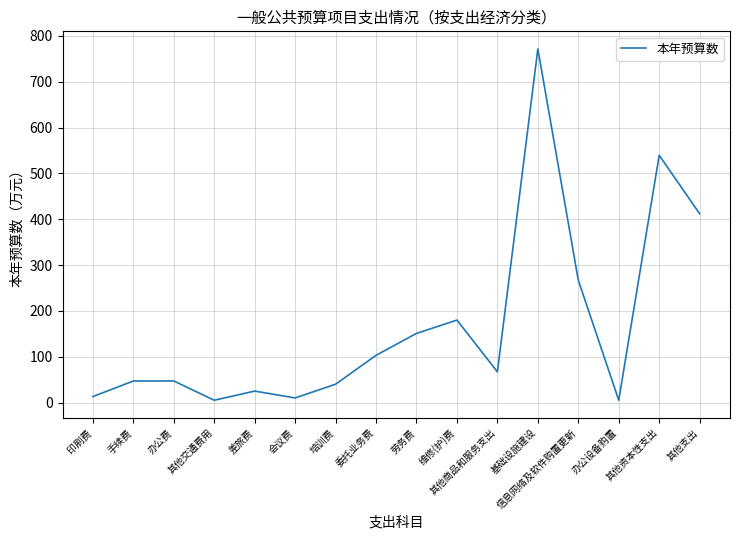

What position from the right is 办公设备购置?

3